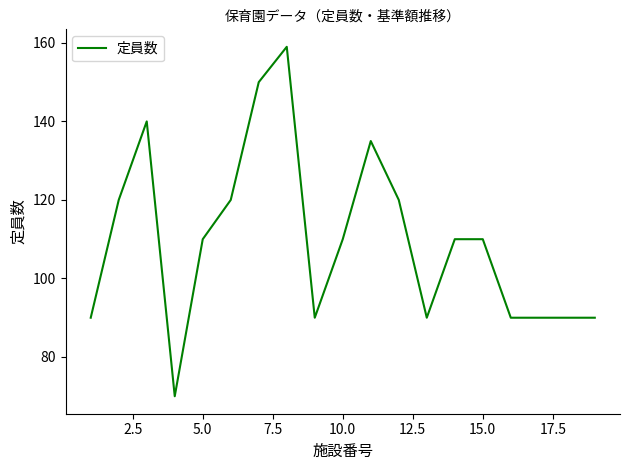

What is the minimum value shown in the chart?

70